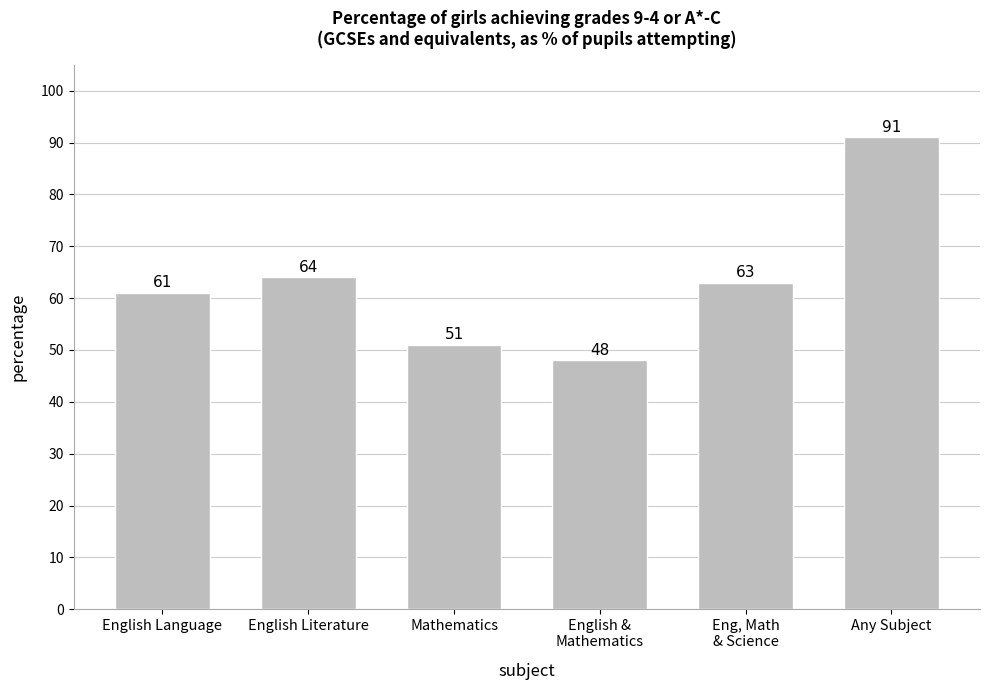

Reading left to right, extract all data points from this chart.

English Language=61	English Literature=64	Mathematics=51	English &
Mathematics=48	Eng, Math
& Science=63	Any Subject=91